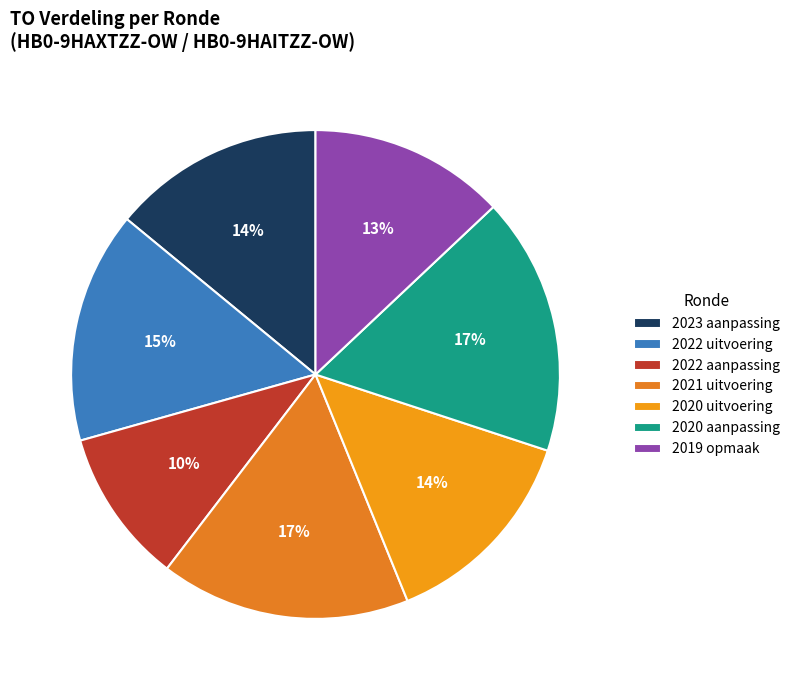

What is the smallest slice in the pie chart?

2022 aanpassing